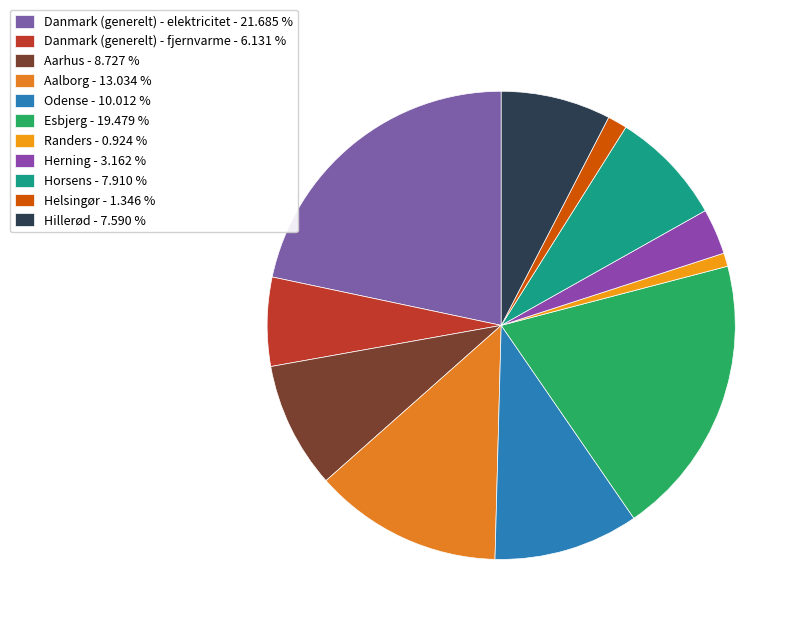

The Aarhus slice represents 9% of the pie. True or false?

True